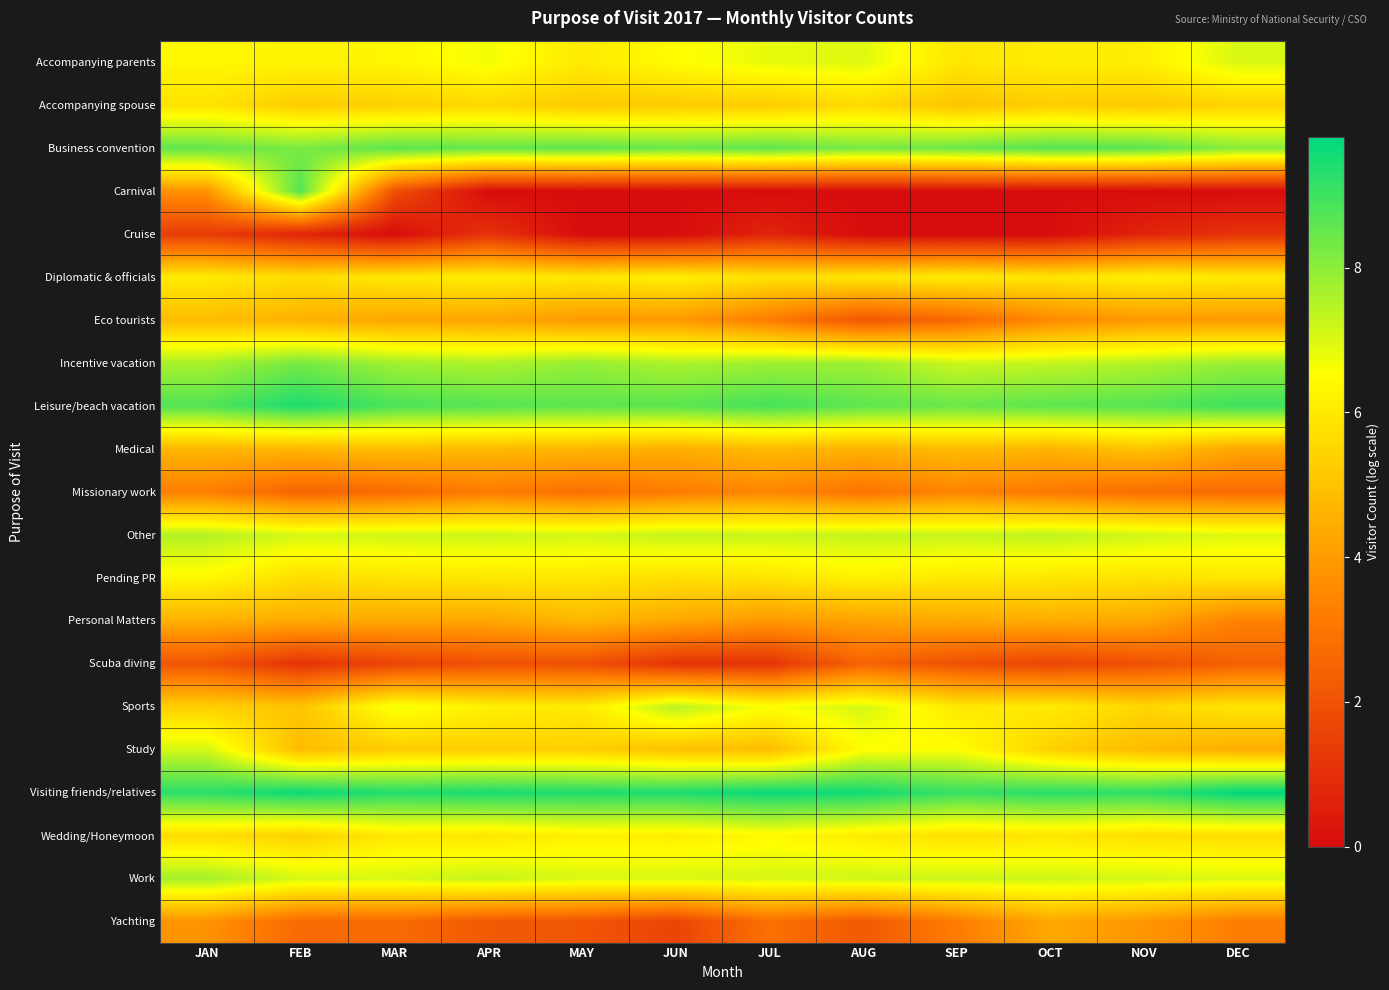

Which label corresponds to the largest value in the chart?

DEC